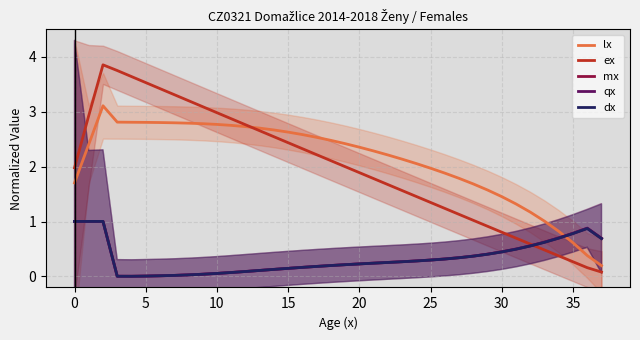

What value does the dx series have at 35?

0.8